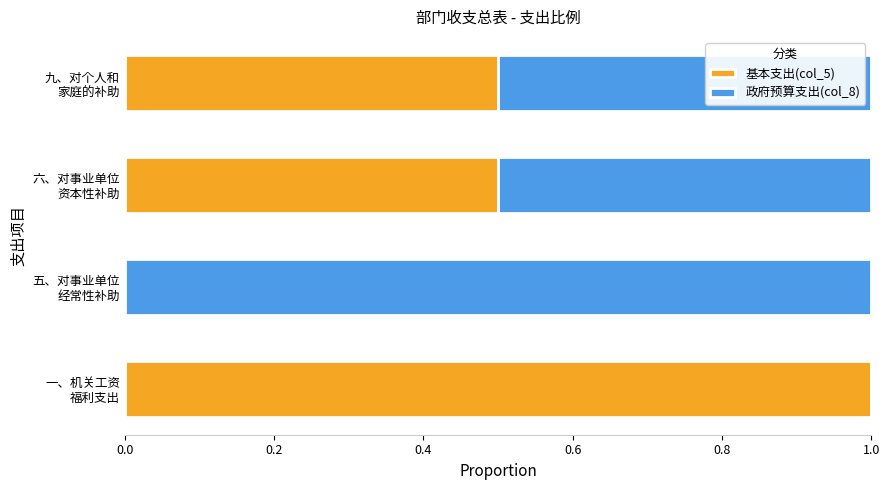

What is the sum of all 基本支出(col_5) values?

2.0